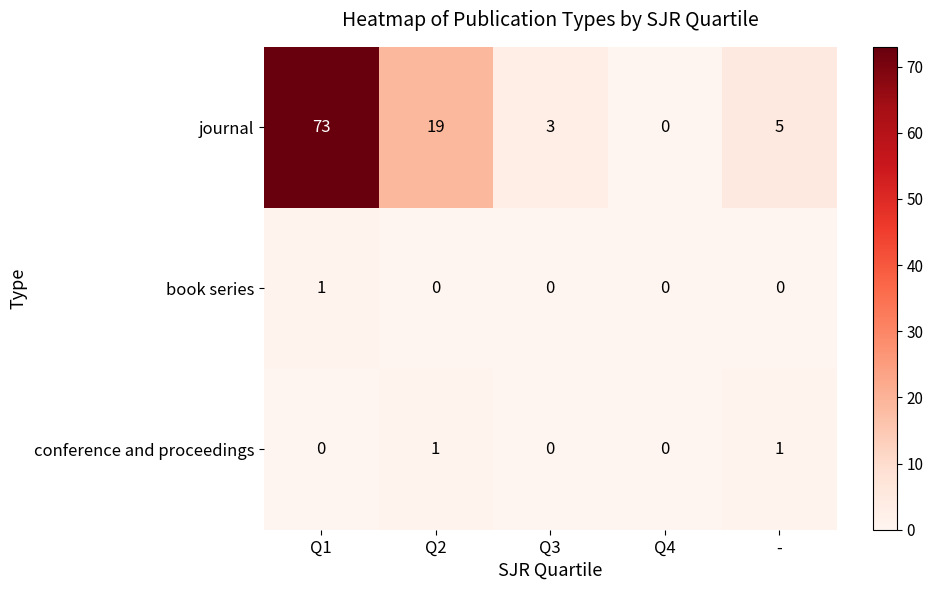

What is the spread (max minus min) of values at Q1?

73